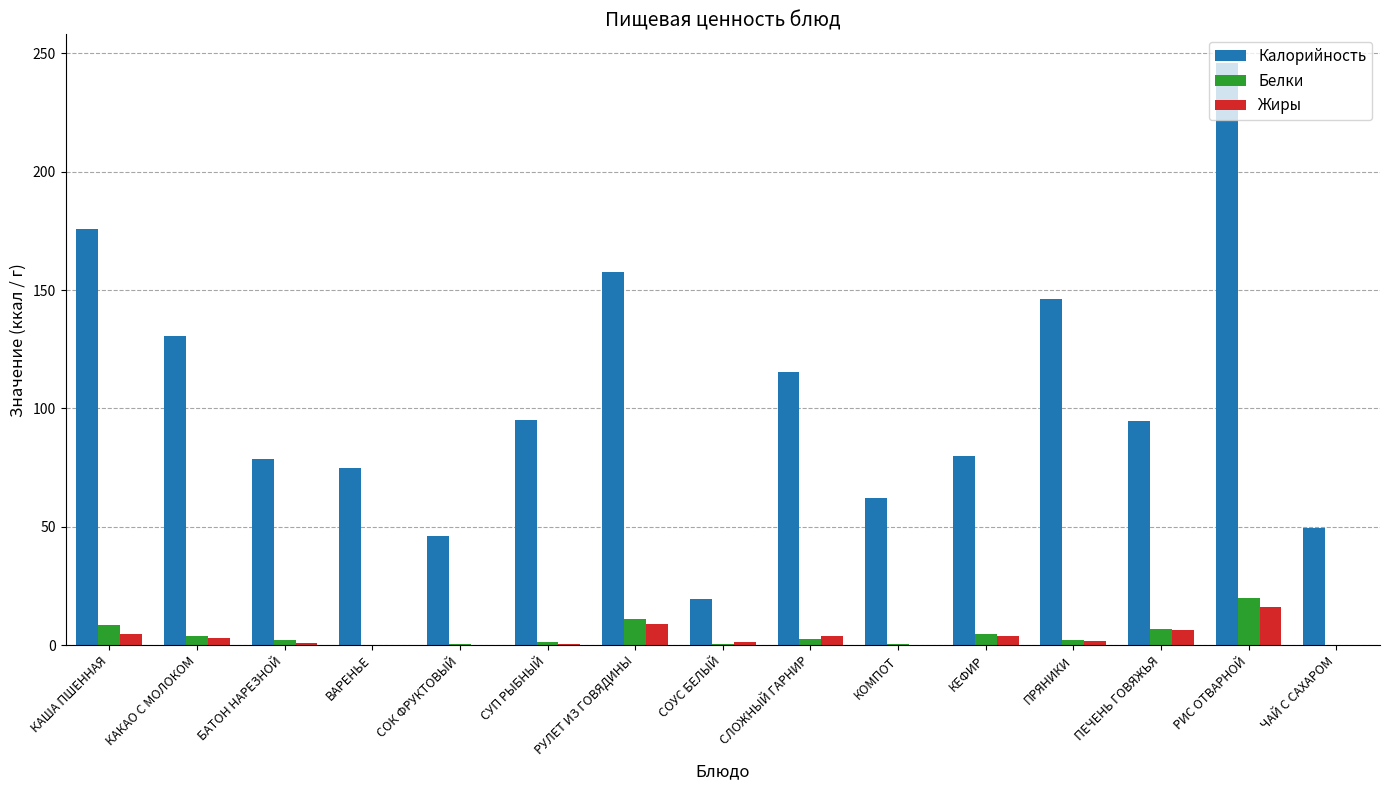

What is the sum of all Калорийность values?

1571.5